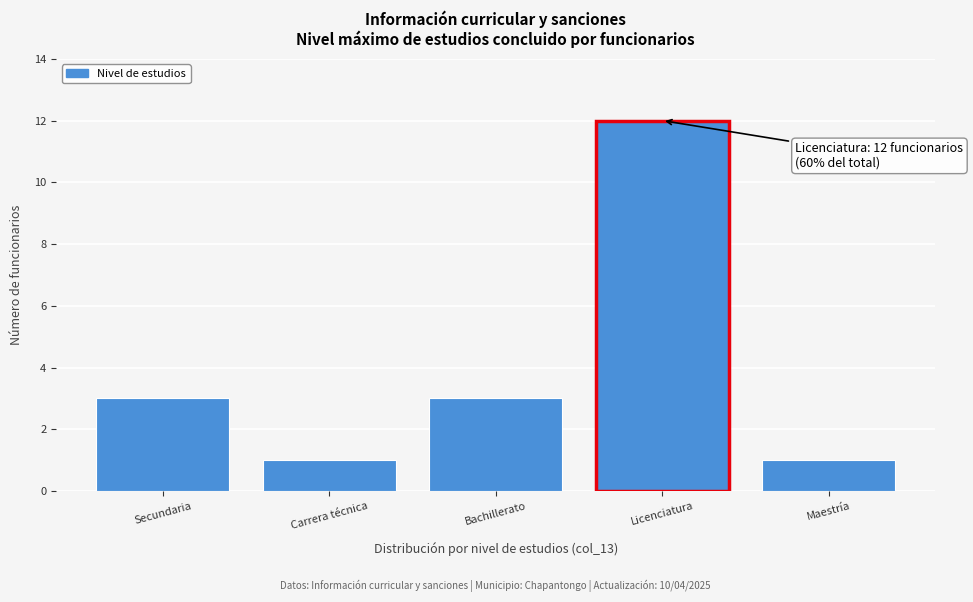

Reading left to right, extract all data points from this chart.

Secundaria=3	Carrera técnica=1	Bachillerato=3	Licenciatura=12	Maestría=1